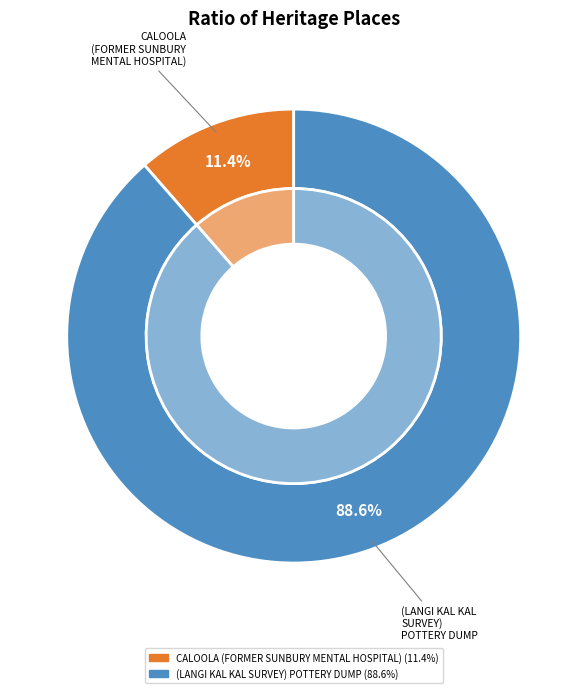

Rank the categories by value from highest to lowest.

(LANGI KAL KAL SURVEY) POTTERY DUMP, CALOOLA (FORMER SUNBURY MENTAL HOSPITAL)